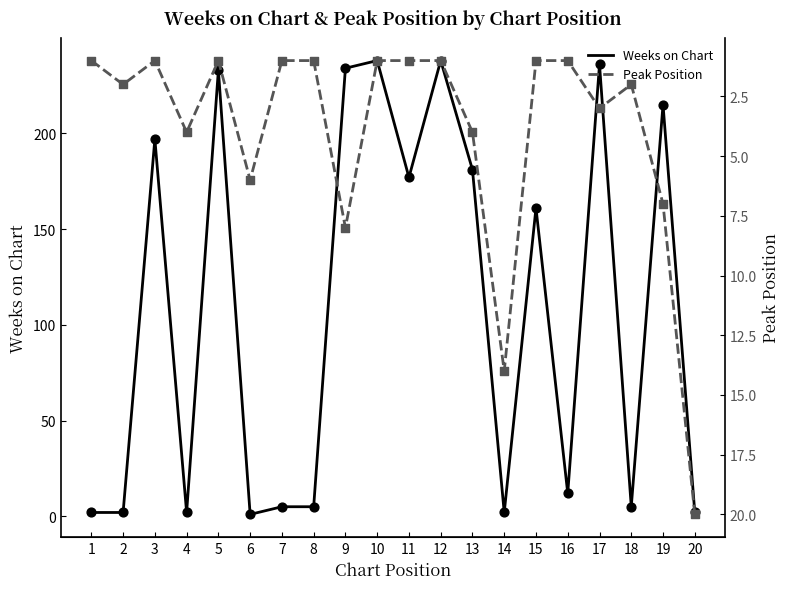

What are all the series names shown in the legend?

Weeks on Chart, Peak Position